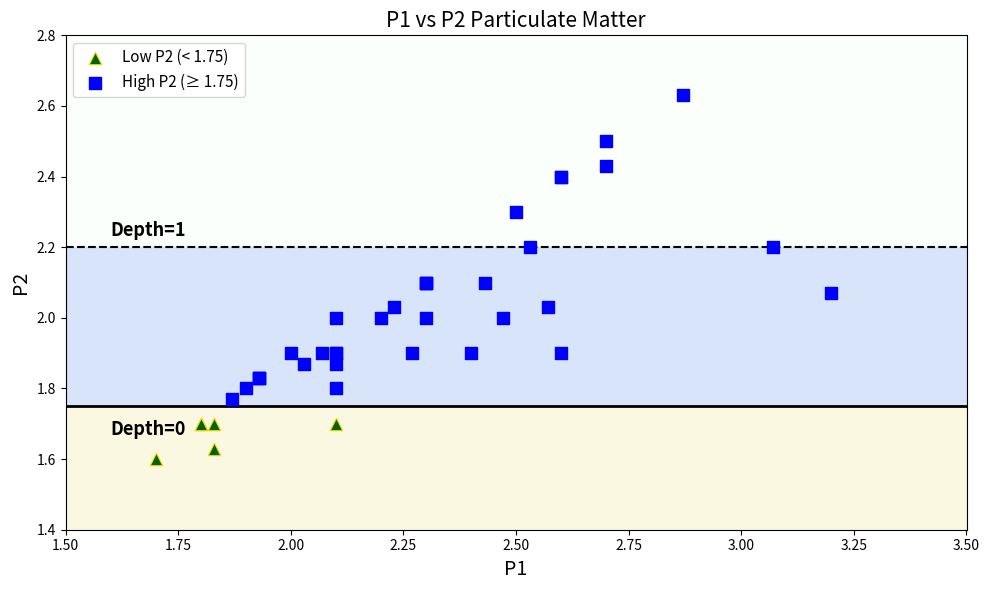

Which series contains the highest Y value?

High P2 (≥ 1.75)